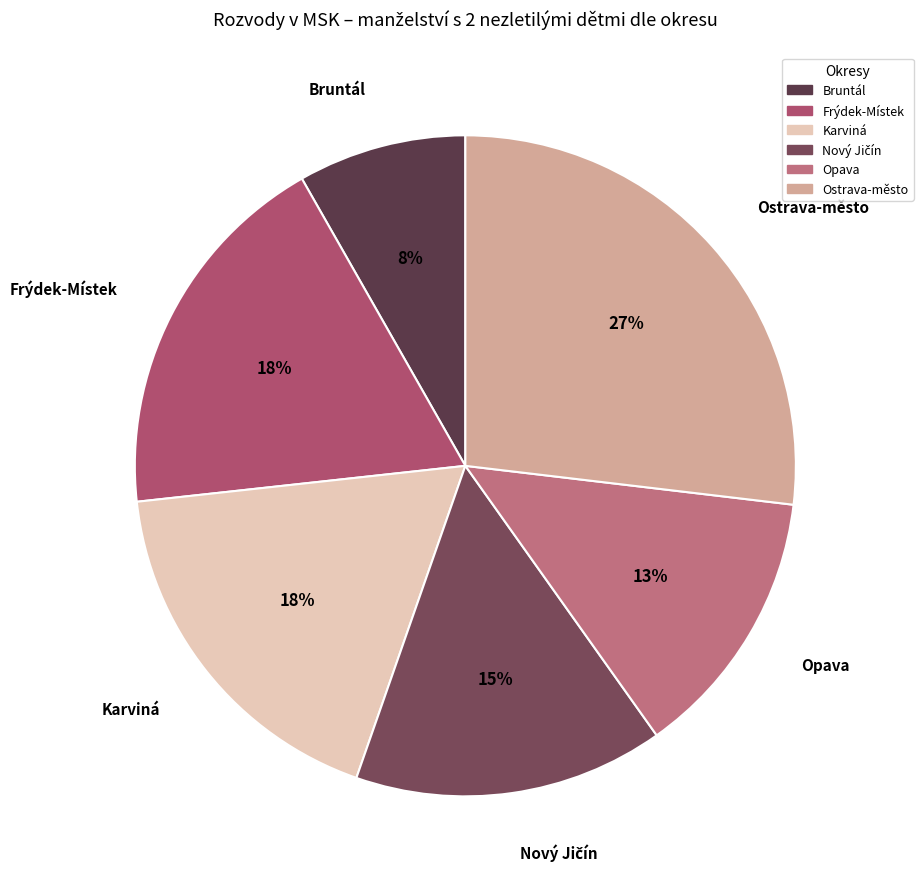

To the nearest percent, what portion does Opava represent?

13%